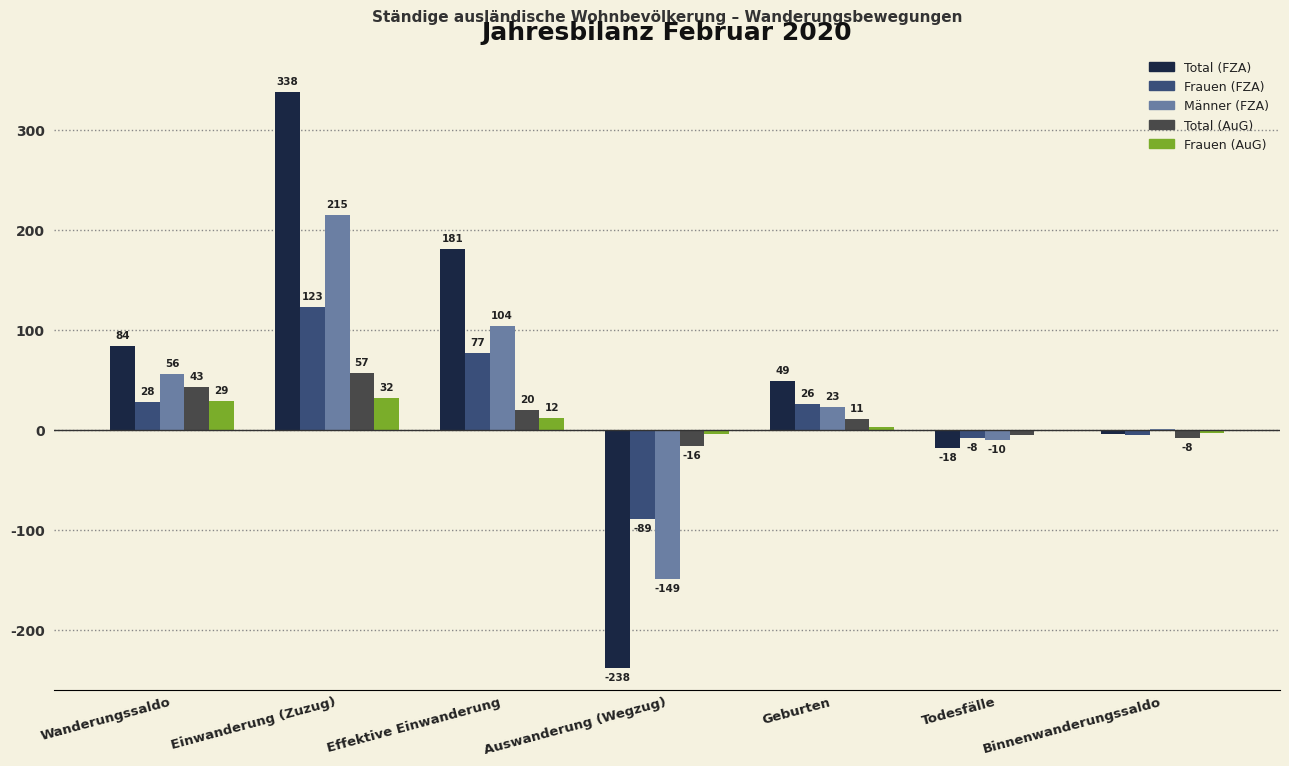

Count the number of categories in the chart.

7